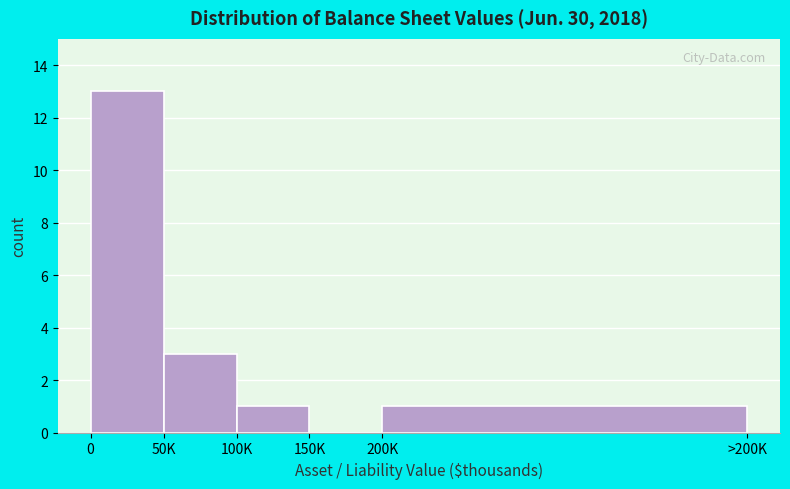

Reading left to right, what are all the values shown in this chart?

0=13	50K=3	100K=1	150K=0	200K=1